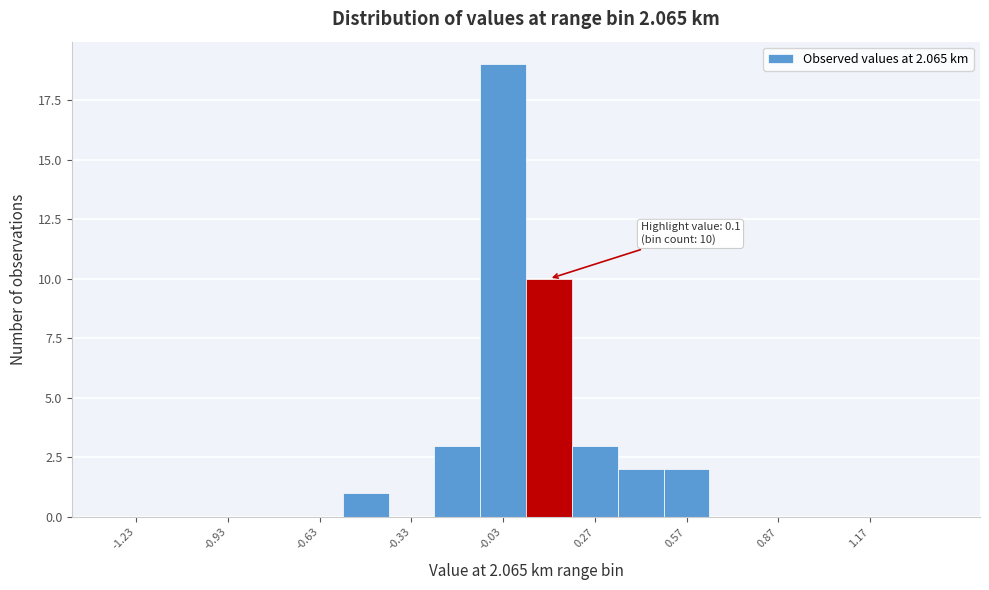

Around what value on the x-axis is the tallest bar? Give the approximate position of its centre, as read against the axis.

0.00